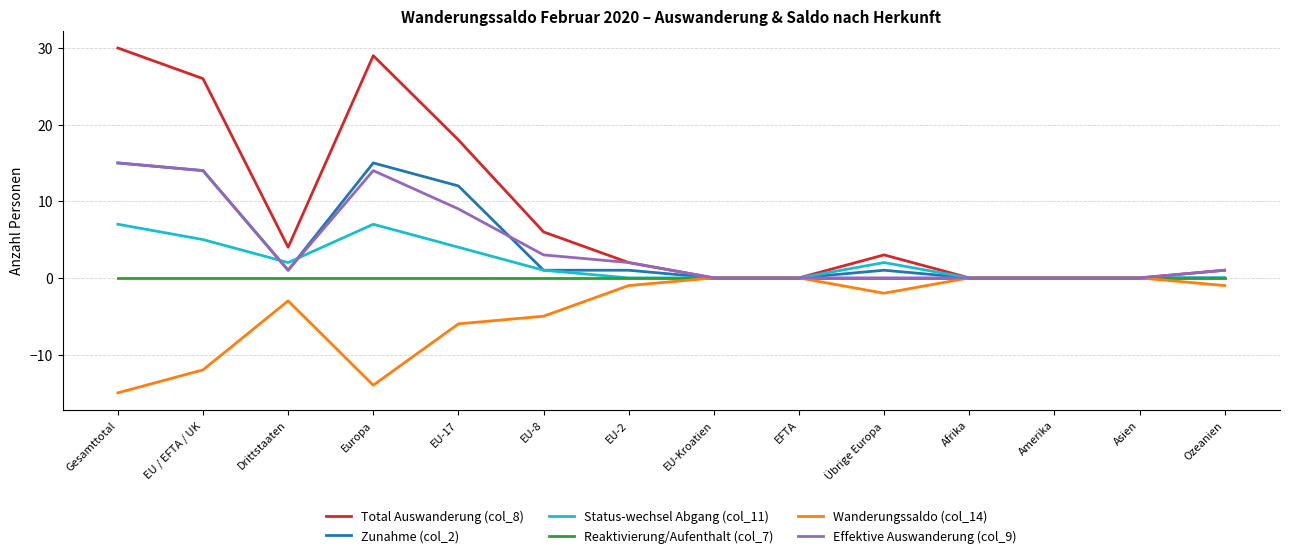

Reading left to right, what are all the values shown in this chart?

Total Auswanderung (col_8): Gesamttotal=30	EU / EFTA / UK=26	Drittstaaten=4	Europa=29	EU-17=18	EU-8=6	EU-2=2	EU-Kroatien=0	EFTA=0	Übrige Europa=3	Afrika=0	Amerika=0	Asien=0	Ozeanien=1
Zunahme (col_2): Gesamttotal=15	EU / EFTA / UK=14	Drittstaaten=1	Europa=15	EU-17=12	EU-8=1	EU-2=1	EU-Kroatien=0	EFTA=0	Übrige Europa=1	Afrika=0	Amerika=0	Asien=0	Ozeanien=0
Status-wechsel Abgang (col_11): Gesamttotal=7	EU / EFTA / UK=5	Drittstaaten=2	Europa=7	EU-17=4	EU-8=1	EU-2=0	EU-Kroatien=0	EFTA=0	Übrige Europa=2	Afrika=0	Amerika=0	Asien=0	Ozeanien=0
Reaktivierung/Aufenthalt (col_7): Gesamttotal=0	EU / EFTA / UK=0	Drittstaaten=0	Europa=0	EU-17=0	EU-8=0	EU-2=0	EU-Kroatien=0	EFTA=0	Übrige Europa=0	Afrika=0	Amerika=0	Asien=0	Ozeanien=0
Wanderungssaldo (col_14): Gesamttotal=-15	EU / EFTA / UK=-12	Drittstaaten=-3	Europa=-14	EU-17=-6	EU-8=-5	EU-2=-1	EU-Kroatien=0	EFTA=0	Übrige Europa=-2	Afrika=0	Amerika=0	Asien=0	Ozeanien=-1
Effektive Auswanderung (col_9): Gesamttotal=15	EU / EFTA / UK=14	Drittstaaten=1	Europa=14	EU-17=9	EU-8=3	EU-2=2	EU-Kroatien=0	EFTA=0	Übrige Europa=0	Afrika=0	Amerika=0	Asien=0	Ozeanien=1